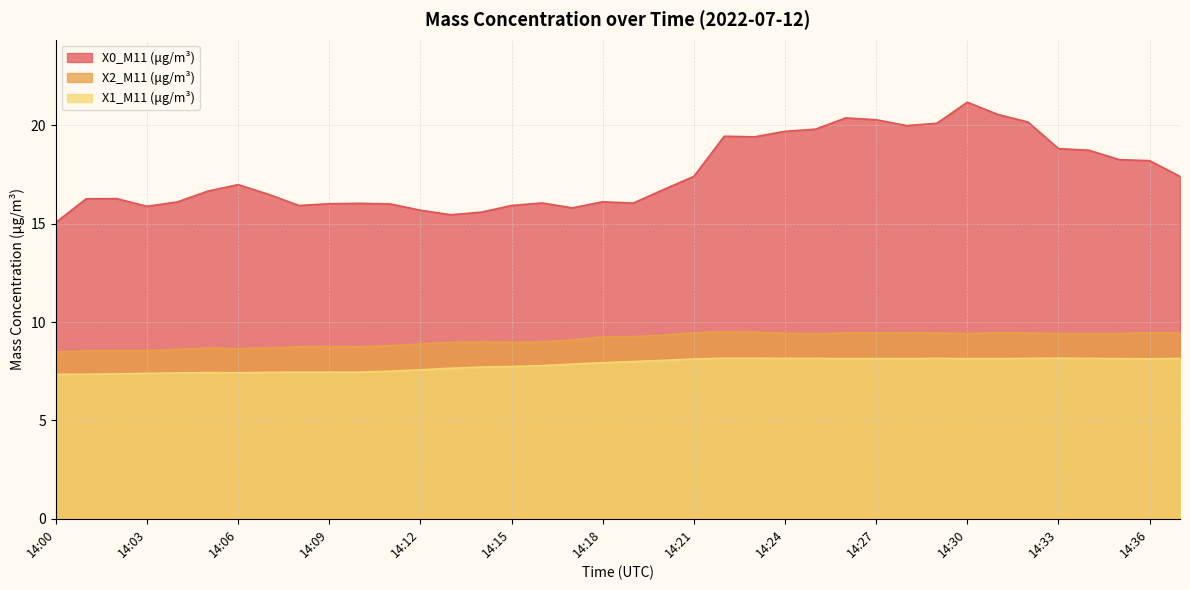

Where does the X0_M11 (μg/m³) series first go above 16?

14:01